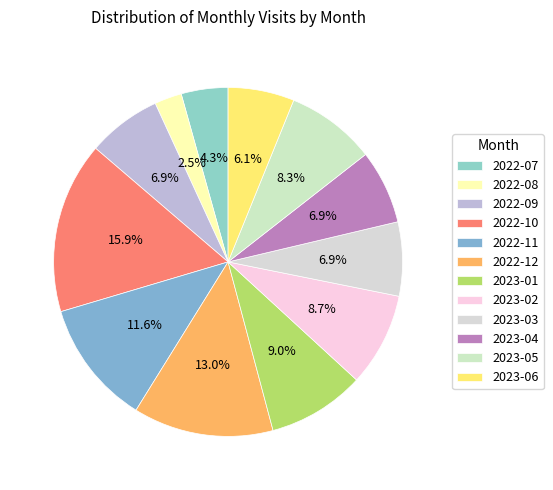

To the nearest percent, what percentage of the pie is 2023-02?

9%